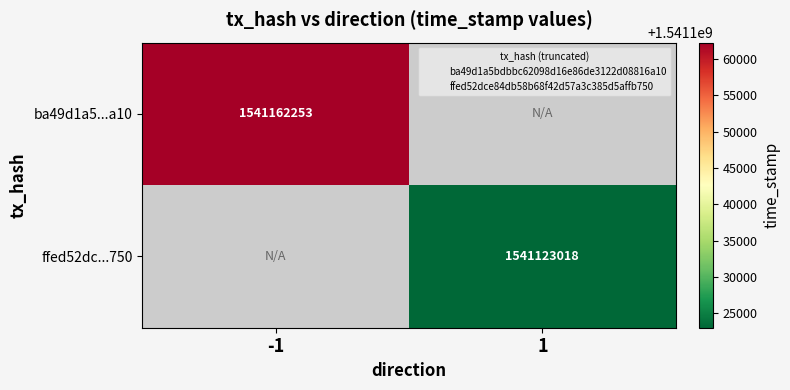

Rank the series by their average value, from highest to lowest.

ba49d1a5...a10, ffed52dc...750